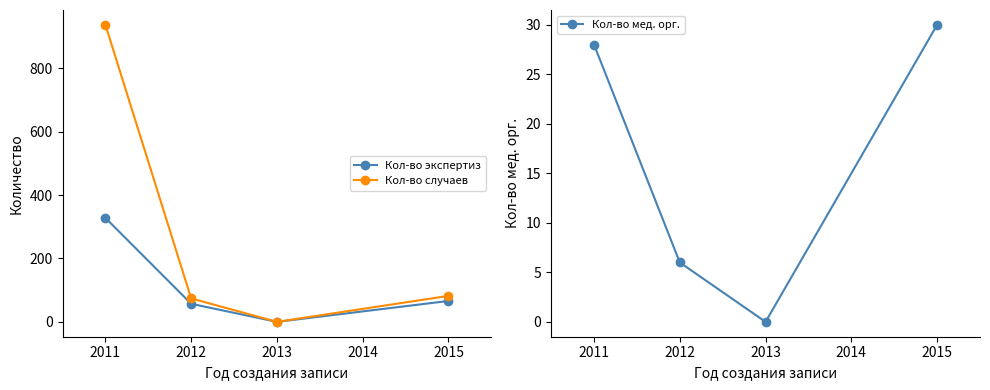

Reading left to right, extract all data points from this chart.

Кол-во экспертиз: 328	57	0	66
Кол-во случаев: 937	74	0	82
Кол-во мед. орг.: 28	6	0	30